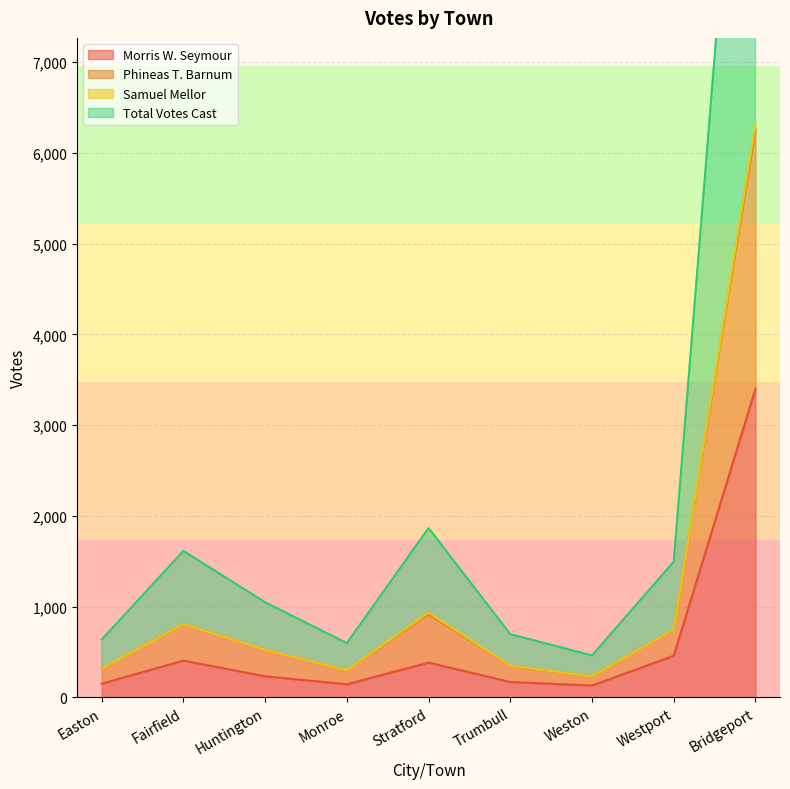

The Morris W. Seymour series shows 3400 at Bridgeport. True or false?

True